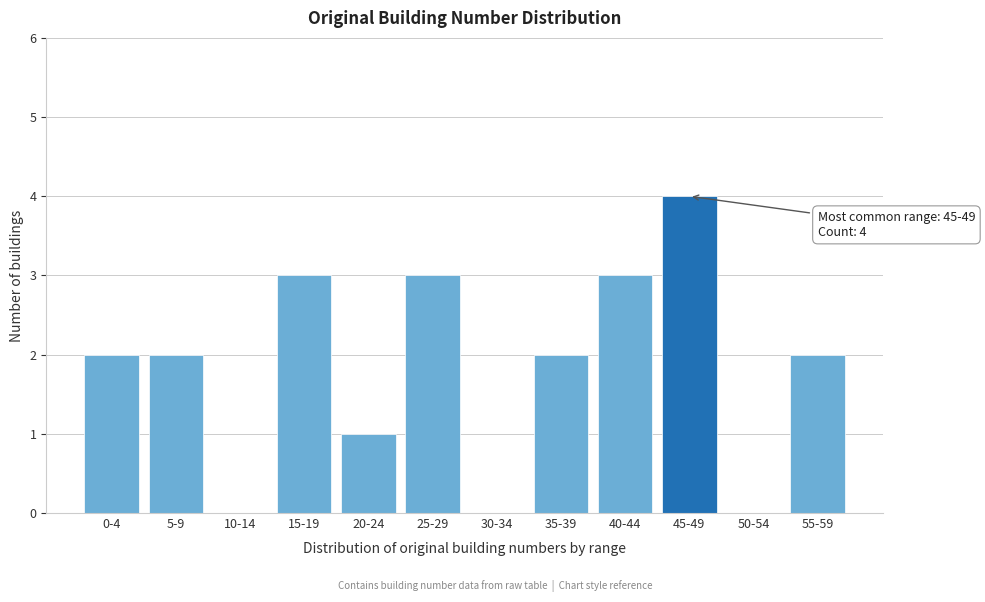

Reading left to right, transcribe all the data shown in this chart.

0-4=2	5-9=2	10-14=0	15-19=3	20-24=1	25-29=3	30-34=0	35-39=2	40-44=3	45-49=4	50-54=0	55-59=2